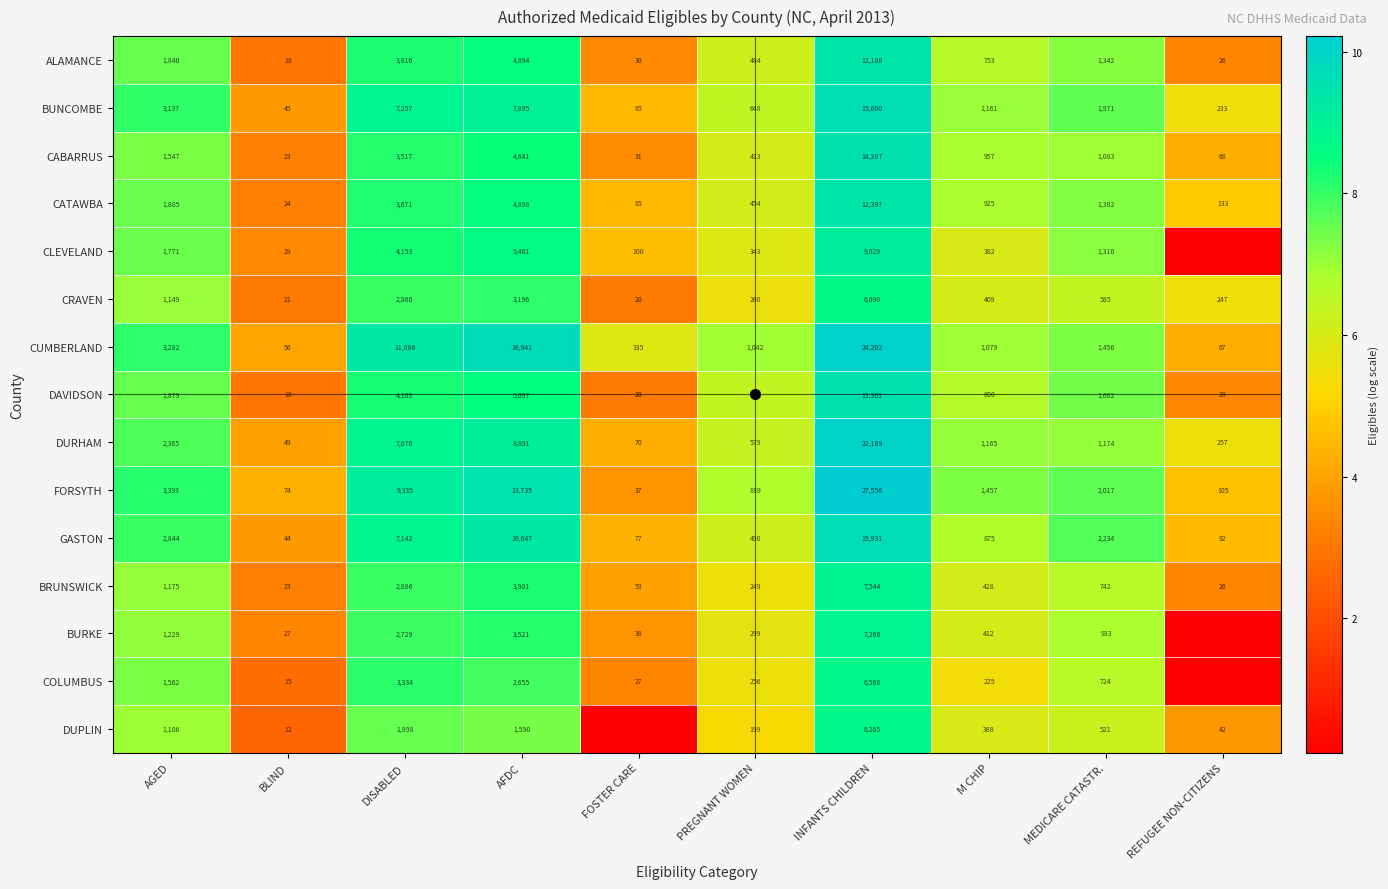

At which category does the chart reach its peak across all series?

INFANTS CHILDREN